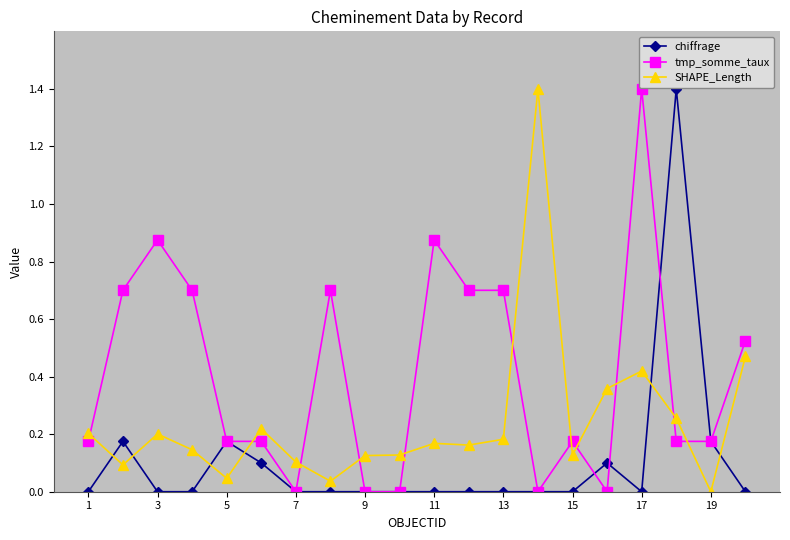

What is the maximum value shown in the chart?

1.4